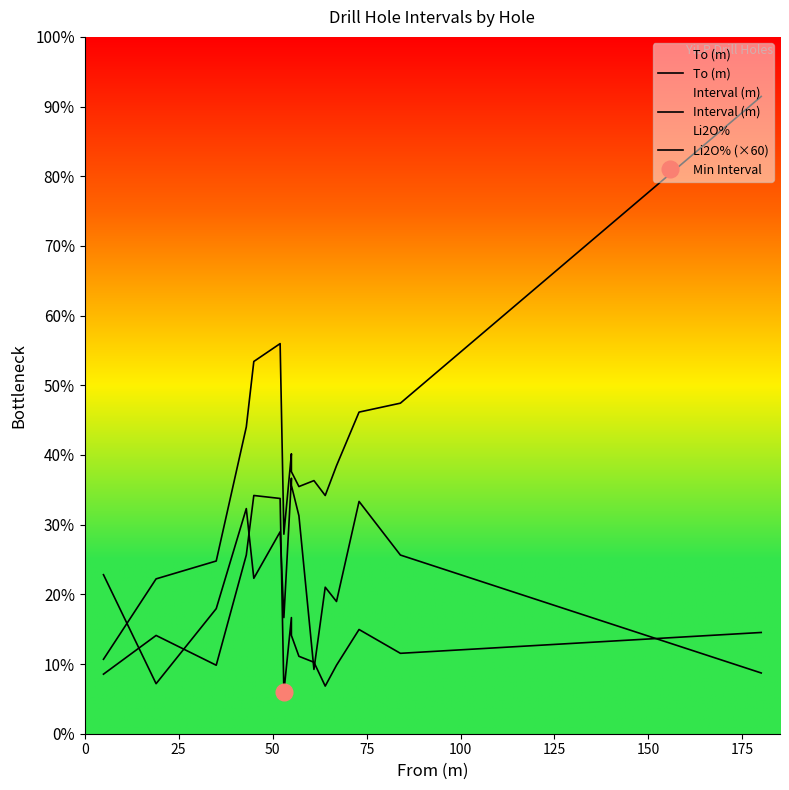

Reading left to right, extract all data points from this chart.

To (m): 25.0	52.0	58.0	103.0	125.0	131.0	67.0	94.0	88.0	83.0	85.0	80.0	90.0	108.0	111.0	214.0
Interval (m): 20.0	33.0	23.0	60.0	80.0	79.0	14.0	39.0	33.0	26.0	24.0	16.0	23.0	35.0	27.0	34.0
Li2O% (×60): 53.4	16.8	42.0	75.6	52.2	67.8	39.0	85.8	83.4	73.2	21.6	49.2	44.4	78.0	60.0	20.4